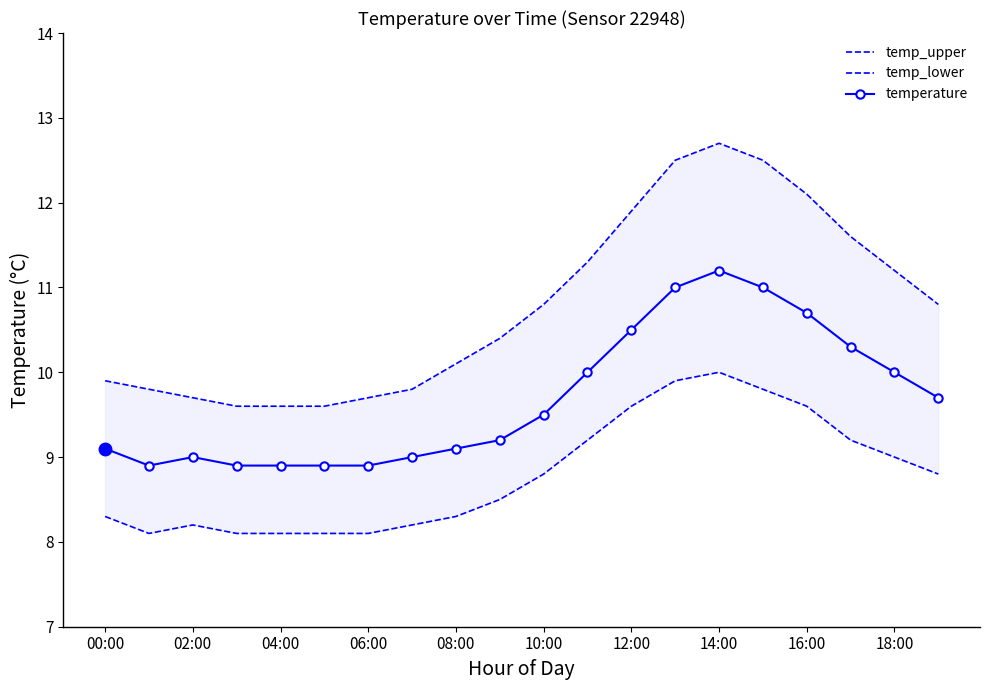

True or false: temperature has more than 0 points higher than both neighbors.

True